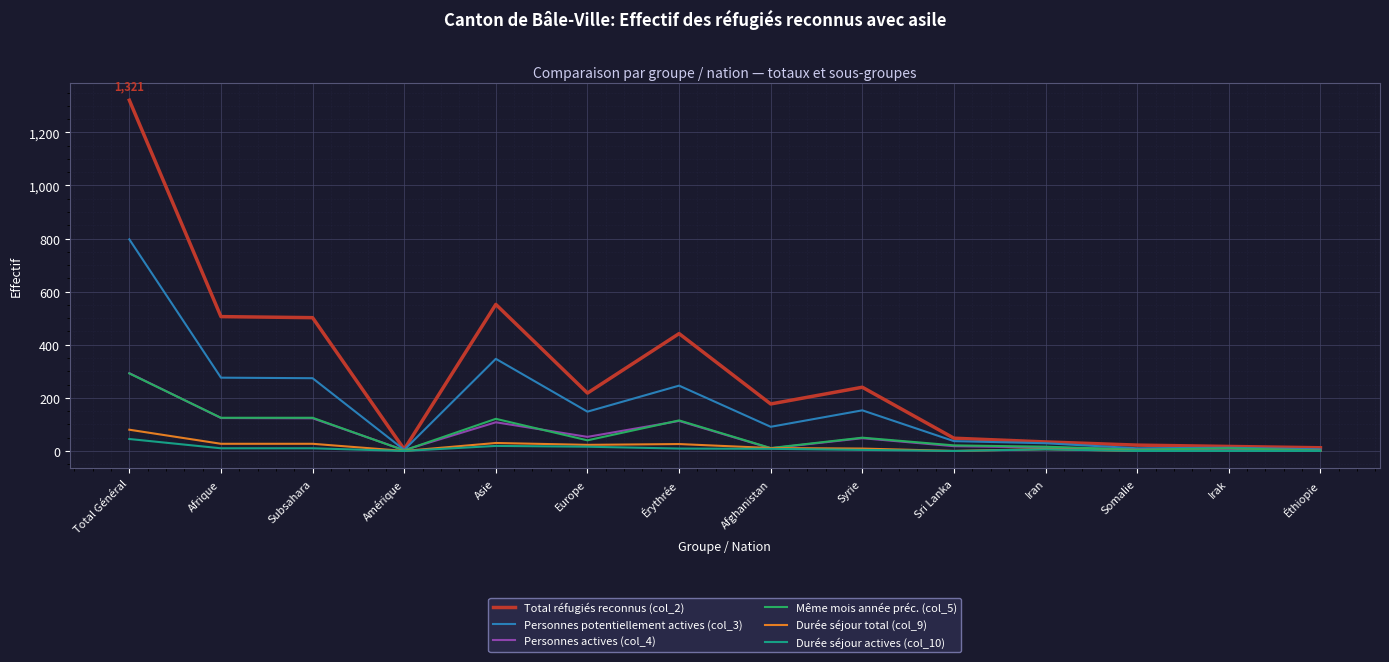

At which category is the sum across all series the highest?

Total Général